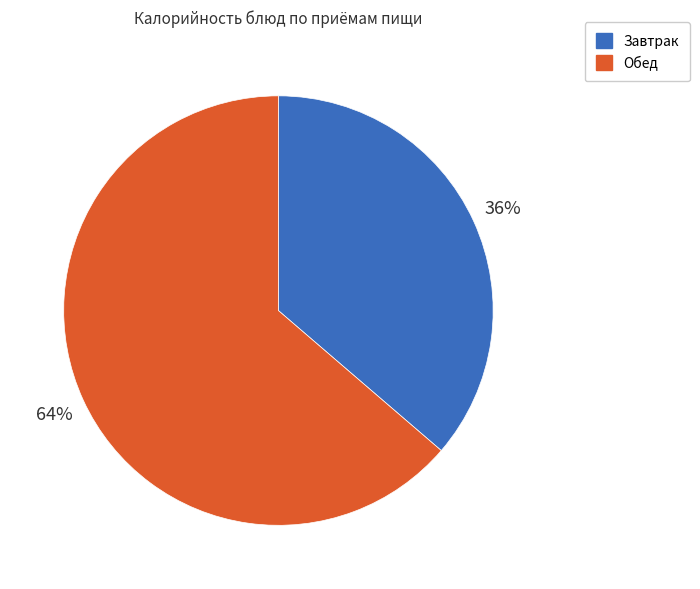

Is there a majority slice in this chart?

Yes